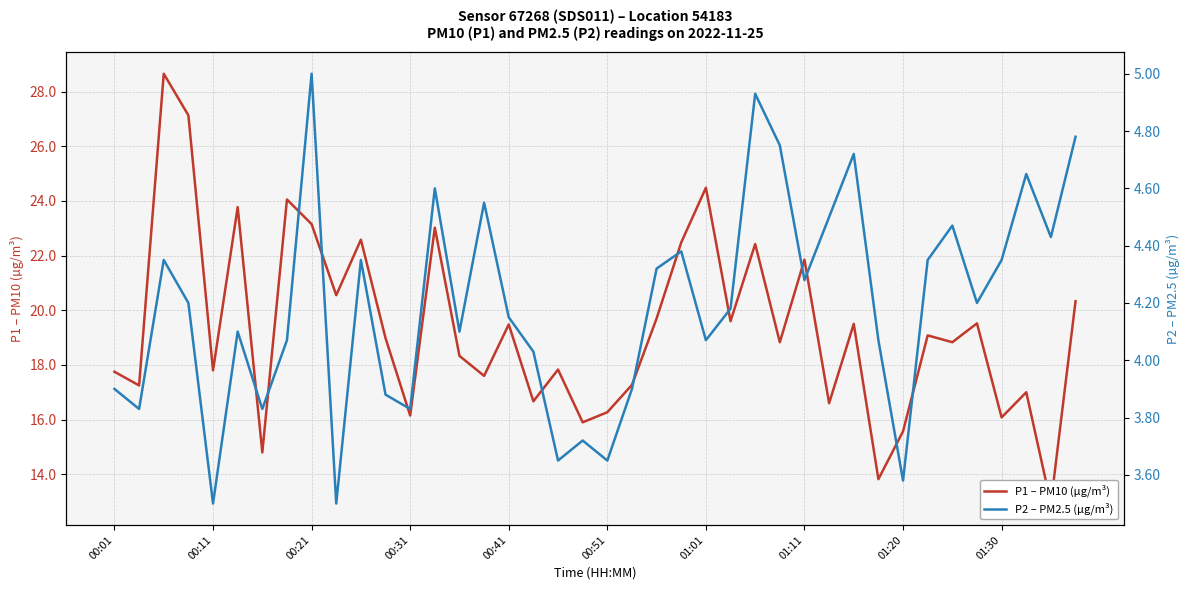

Is the value of P2 – PM2.5 (µg/m³) at 00:51 greater than the value of P1 – PM10 (µg/m³) at 00:51?

No